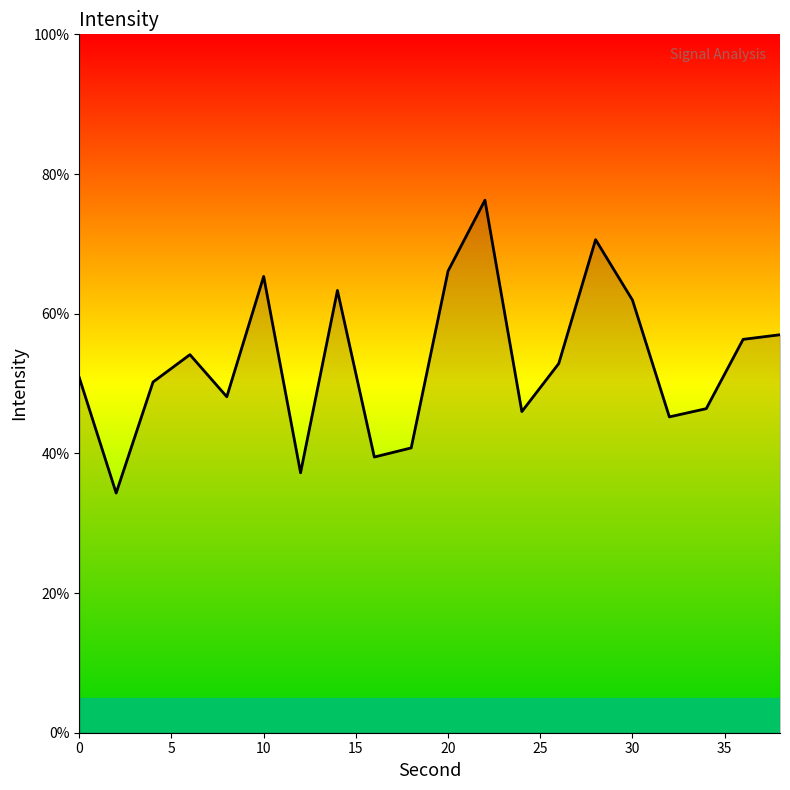

What is the difference between the maximum and minimum values?

41.9